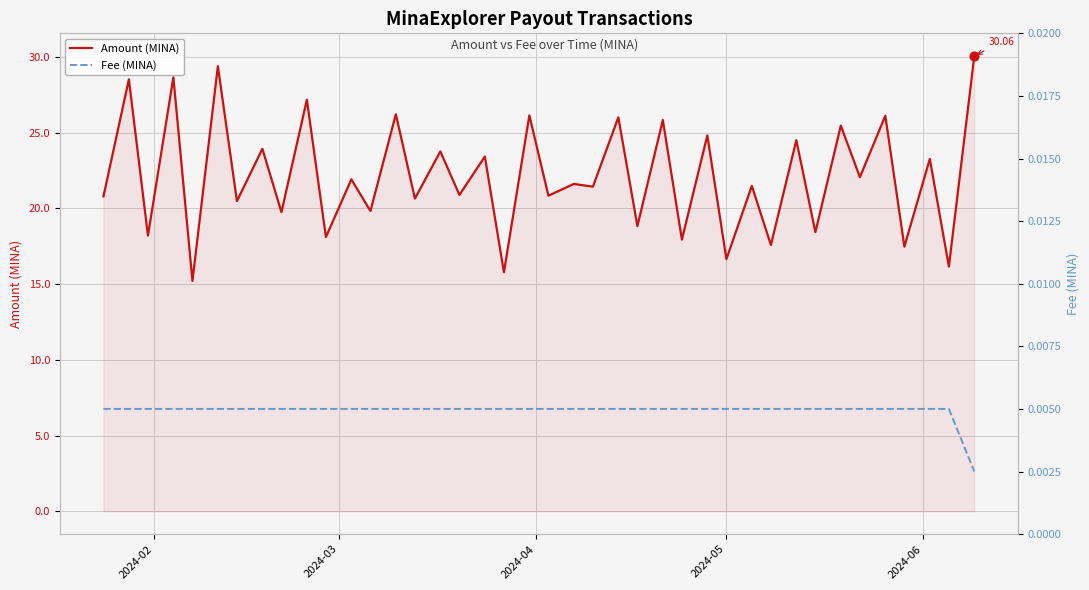

Which series has the largest total across all categories?

Amount (MINA)